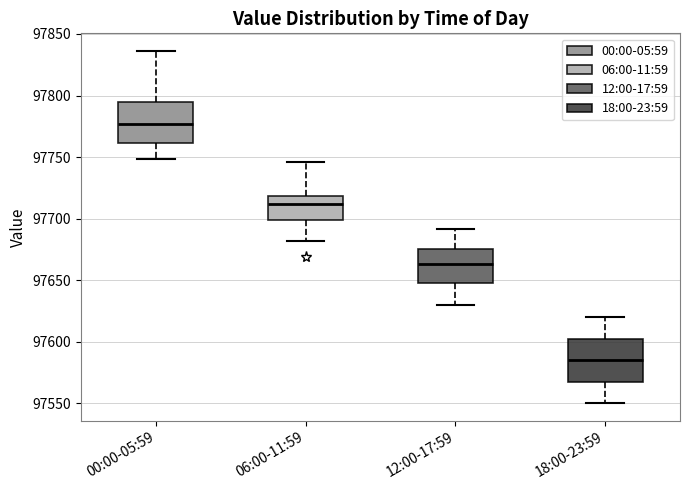

Which box has the lowest median line?

18:00-23:59